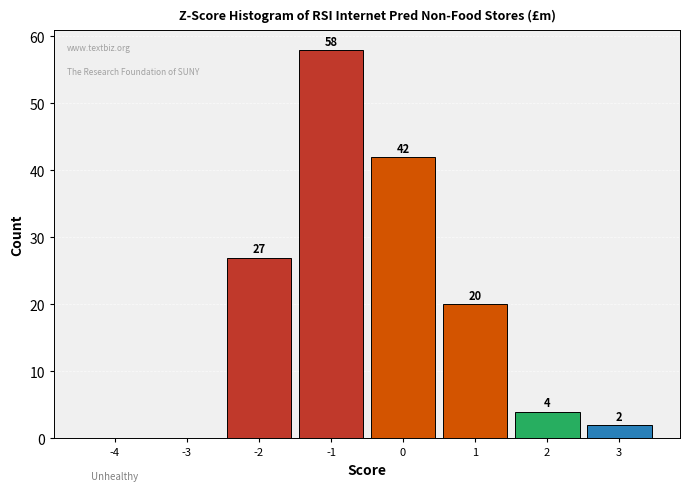

Reading left to right, transcribe all the data shown in this chart.

-4=0	-3=0	-2=27	-1=58	0=42	1=20	2=4	3=2